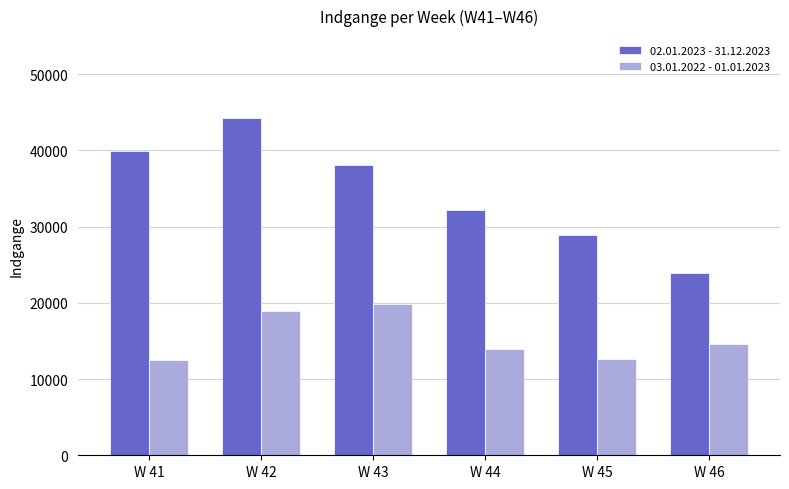

What is the difference between the maximum and minimum values in the 02.01.2023 - 31.12.2023 series?

20458